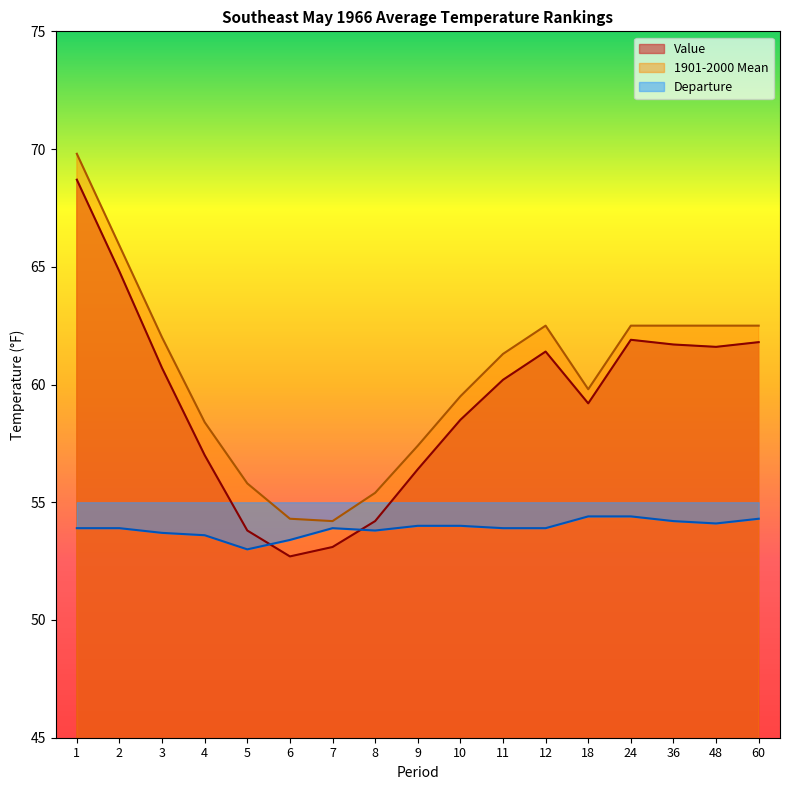

What is the highest value of the Value series?

68.7